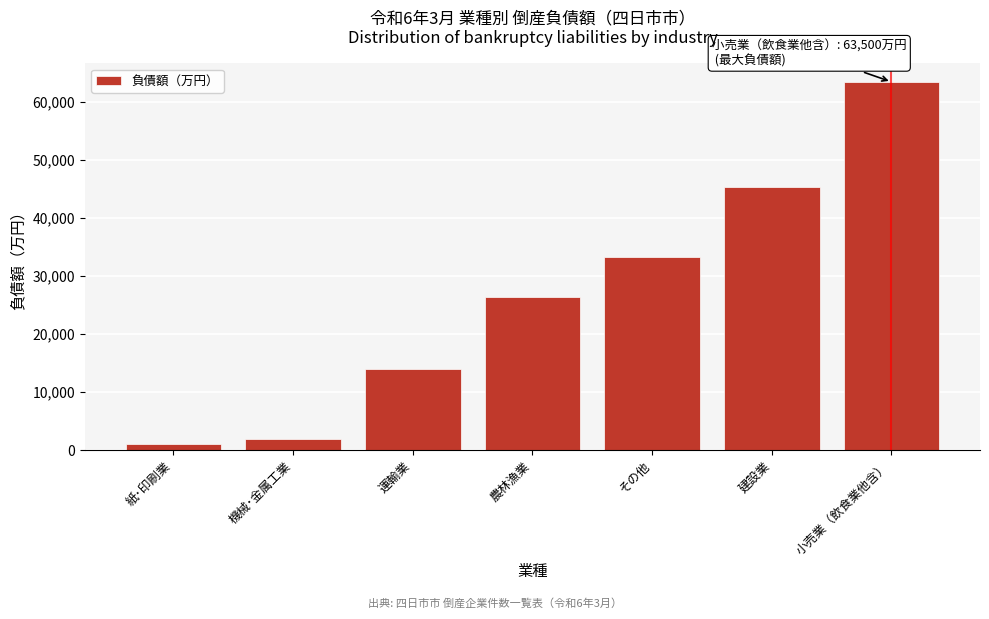

Reading left to right, extract all data points from this chart.

1000	1900	14000	26400	33300	45400	63500